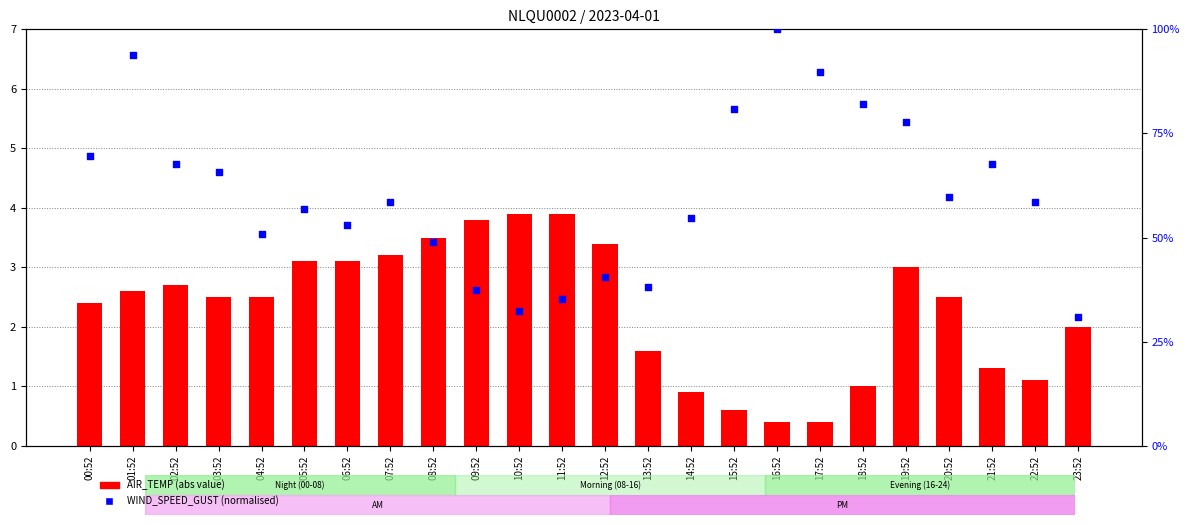

What are all the series names shown in the legend?

AIR_TEMP (abs), WIND_SPEED_GUST (norm)